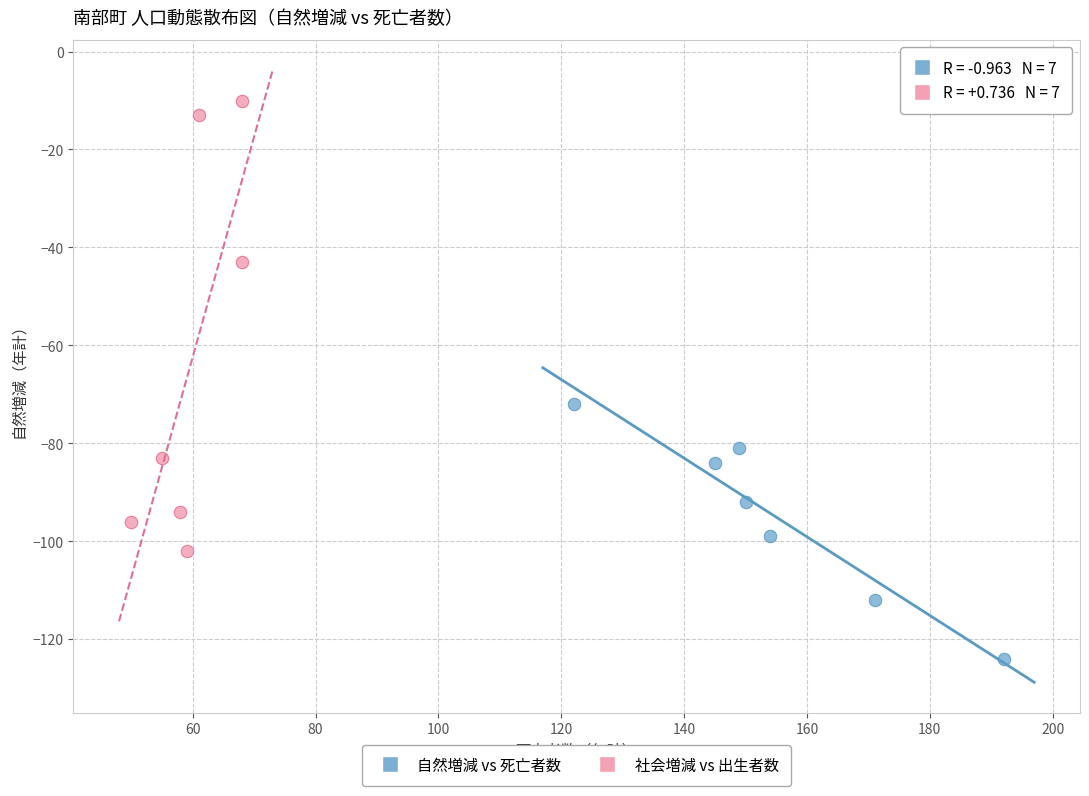

Which series reaches the maximum Y coordinate?

社会増減 vs 出生者数